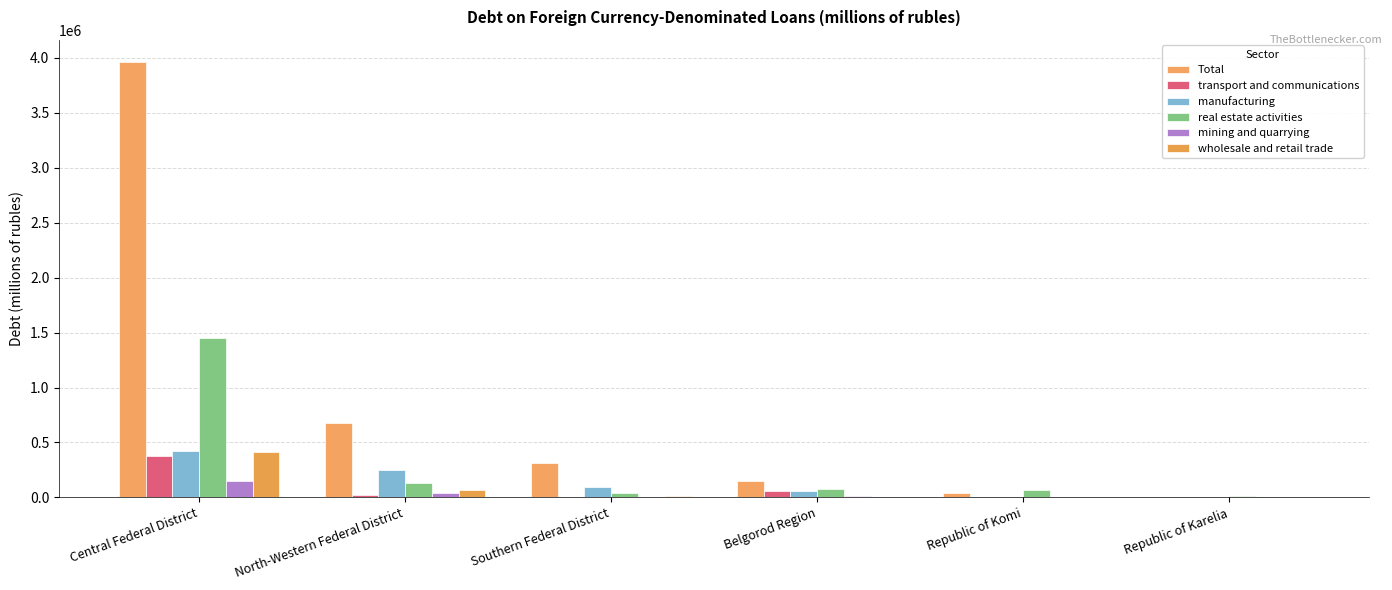

Is it true that Total equals 144796 at Belgorod Region?

True